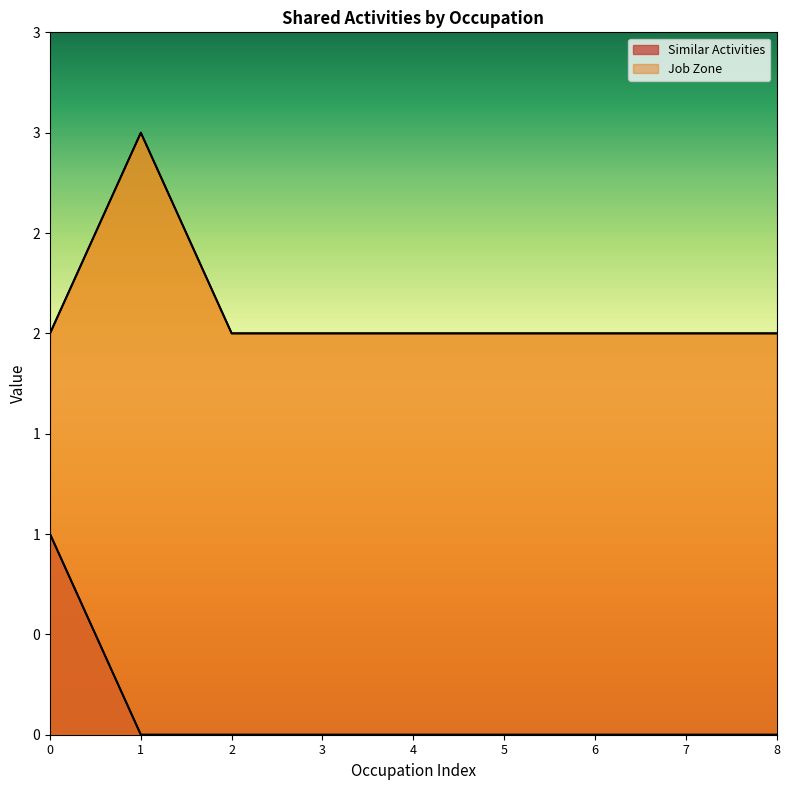

What is the greatest value displayed?

3